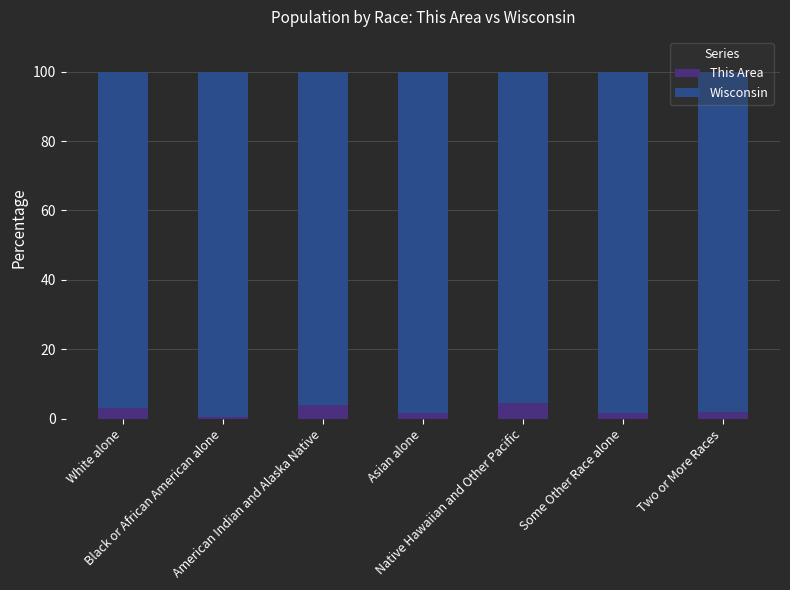

Count the number of categories in the chart.

7